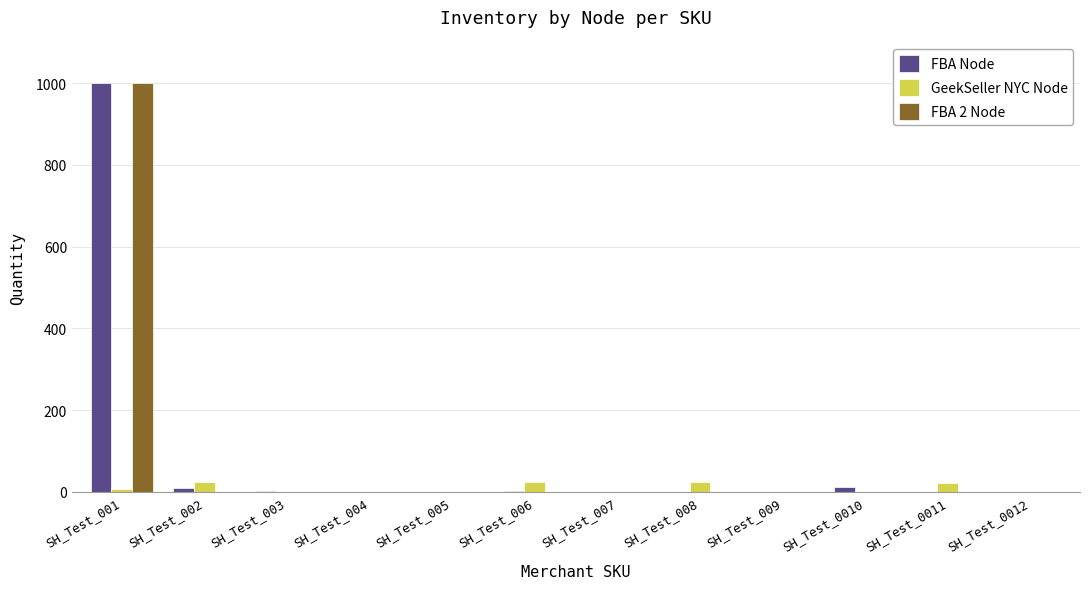

How many values in the FBA Node series exceed 0?

5